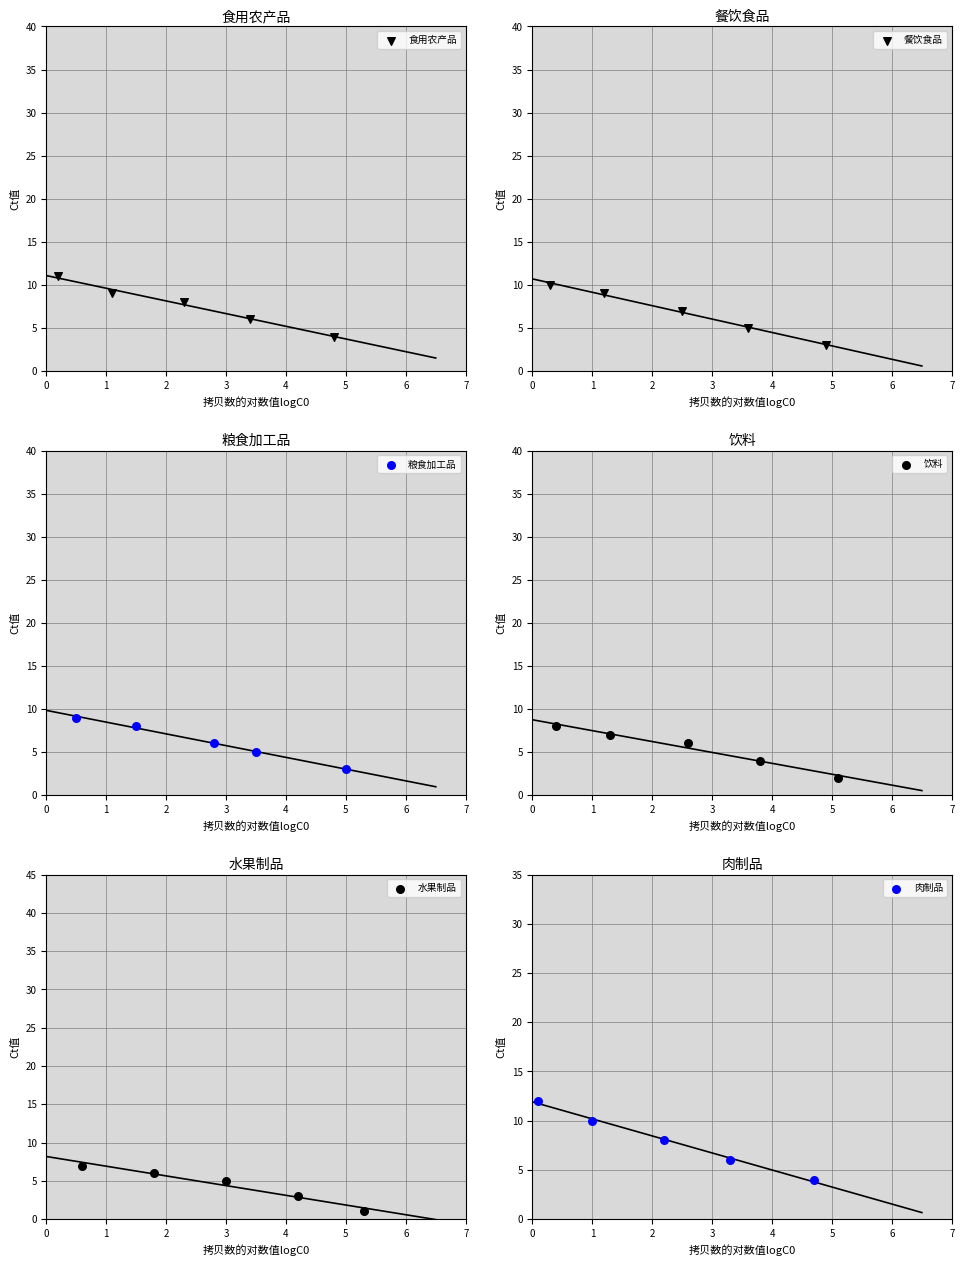

Which series reaches the minimum Y coordinate?

水果制品